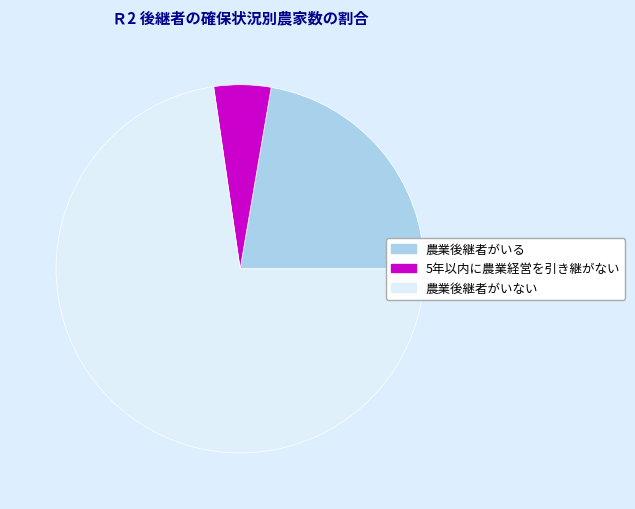

Is the sum of 農業後継者がいない and 農業後継者がいる greater than half?

Yes